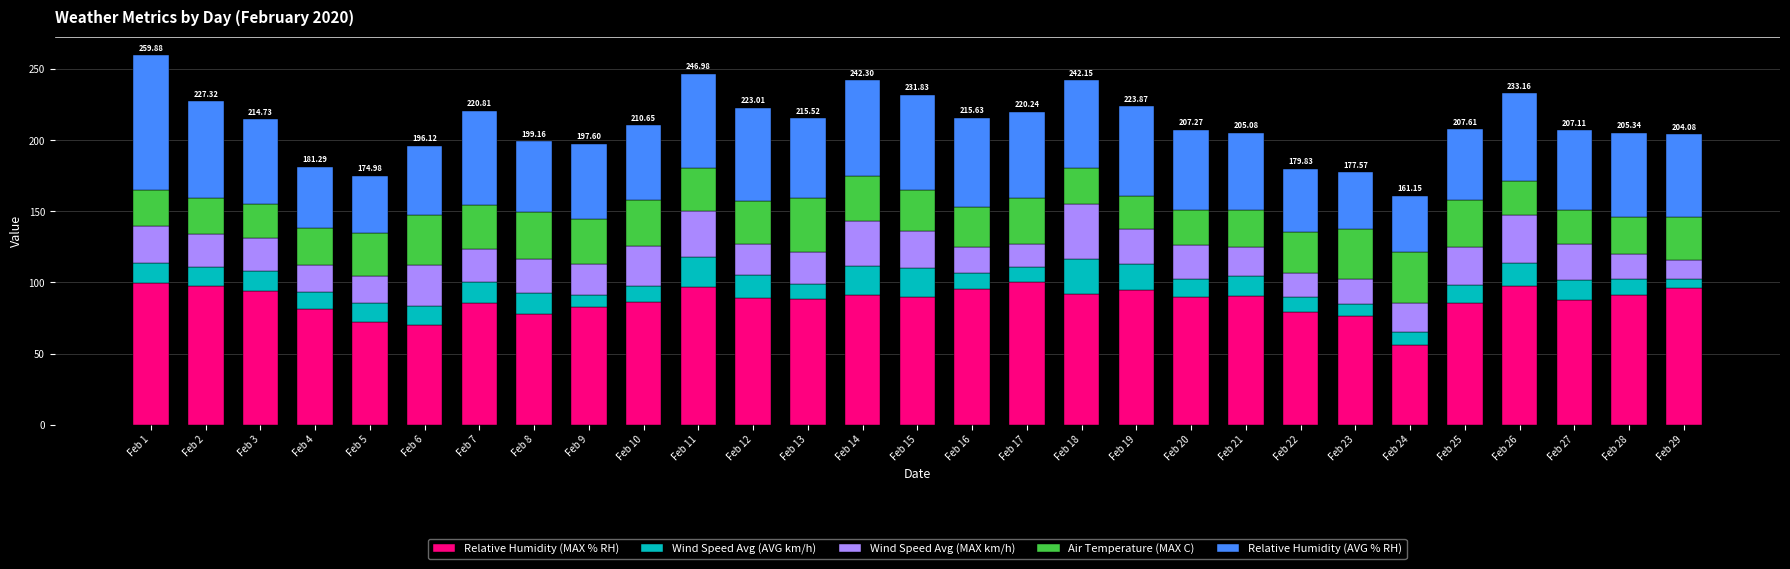

What is the total value across all series at Feb 12?

223.0